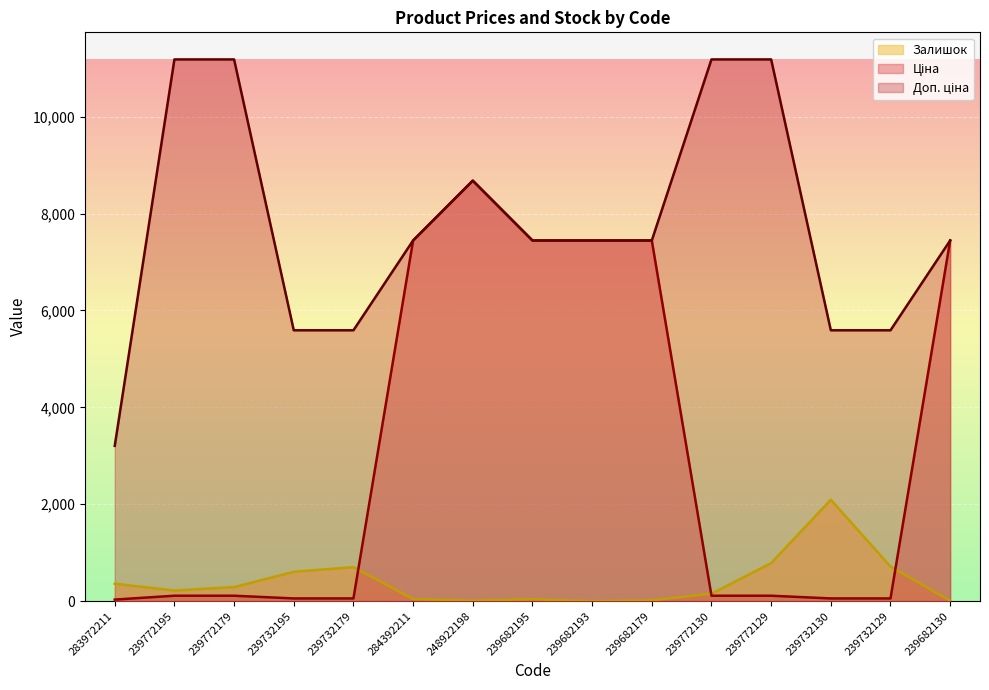

Reading right to left, extract all data points from this chart.

Ціна: 239682130=7444.6	239732129=55.9	239732130=55.9	239772129=111.8	239772130=111.8	239682179=7444.6	239682193=7444.6	239682195=7444.6	248922198=8679.5	284392211=7444.6	239732179=55.9	239732195=55.9	239772179=111.8	239772195=111.8	283972211=32.0
Доп. ціна: 239682130=7444.6	239732129=5591.0	239732130=5591.0	239772129=11182.0	239772130=11182.0	239682179=7444.6	239682193=7444.6	239682195=7444.6	248922198=8679.5	284392211=7444.6	239732179=5591.0	239732195=5591.0	239772179=11182.0	239772195=11182.0	283972211=3205.0
Залишок: 239682130=10.0	239732129=714.0	239732130=2093.0	239772129=786.0	239772130=153.0	239682179=17.0	239682193=0.0	239682195=40.0	248922198=11.0	284392211=44.0	239732179=702.0	239732195=606.0	239772179=290.0	239772195=218.0	283972211=360.0